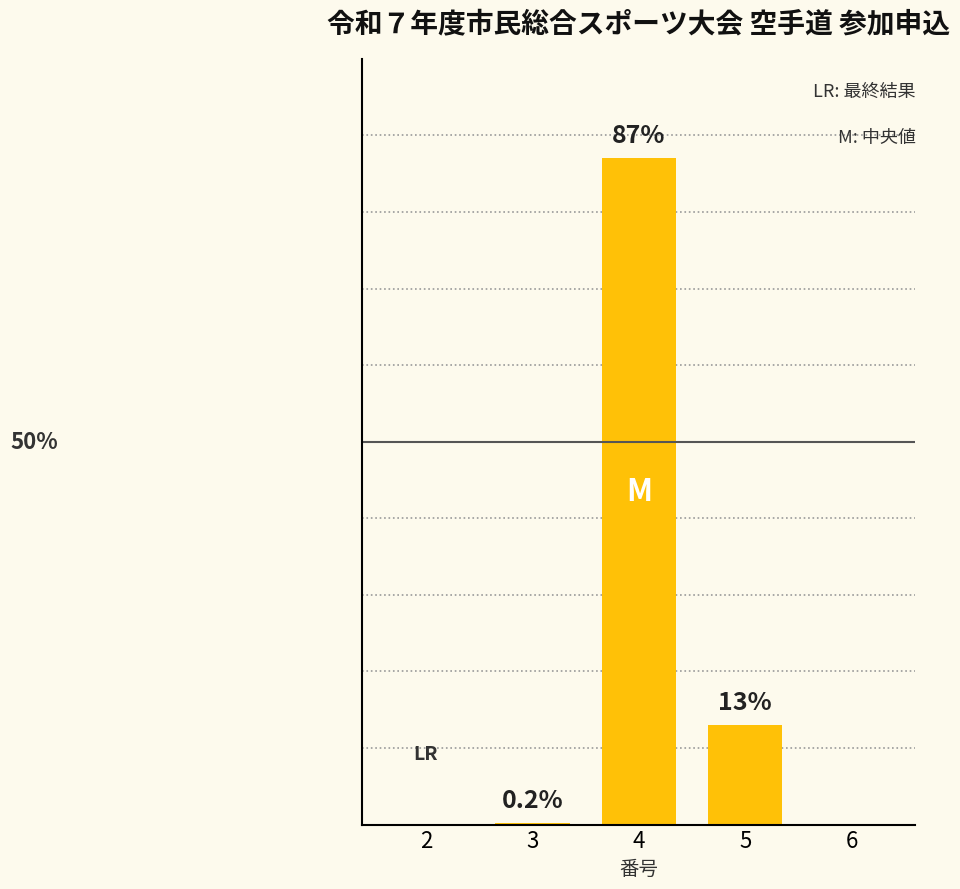

Which label corresponds to the smallest value in the chart?

2